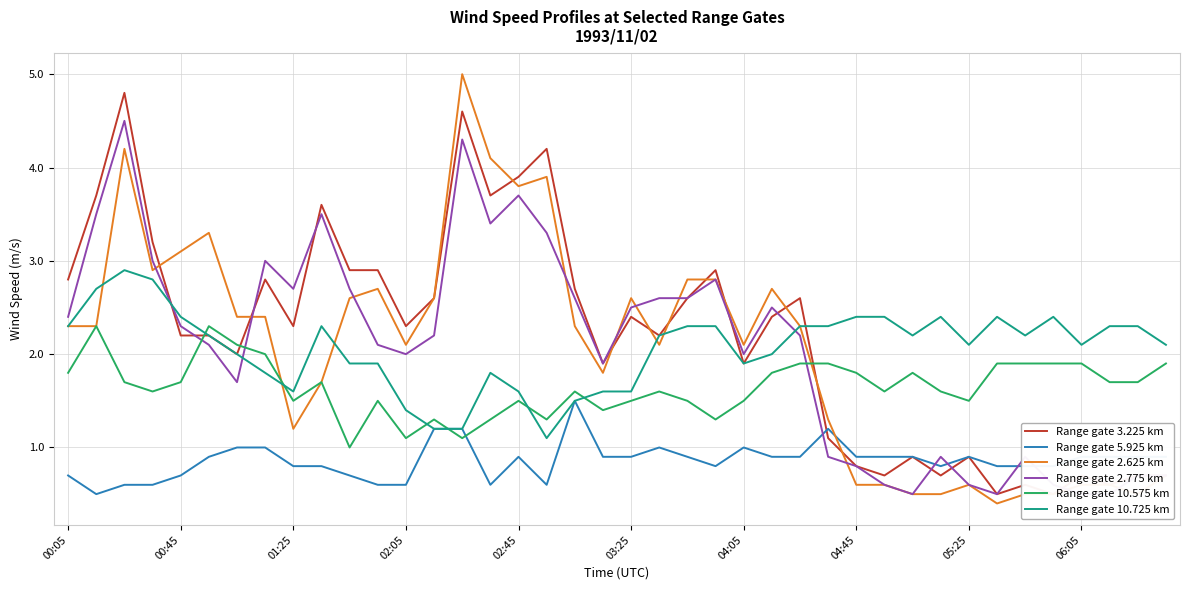

What is the spread (max minus min) of values at 23?

2.1